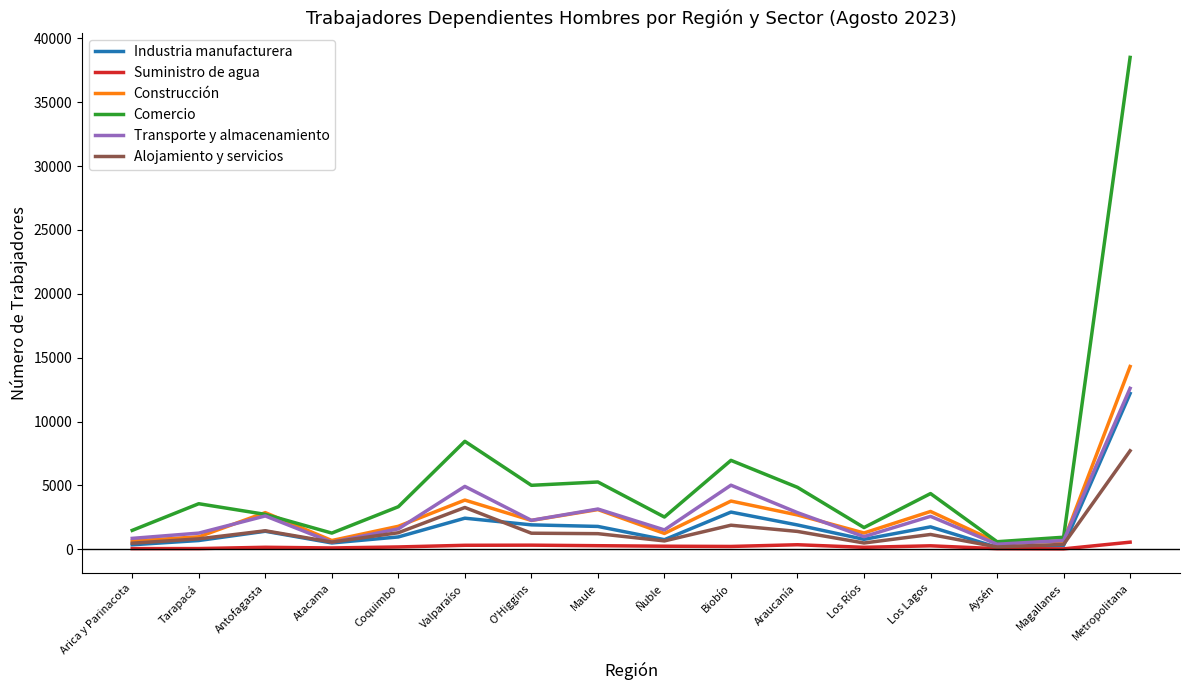

How many lines are shown in the chart?

6